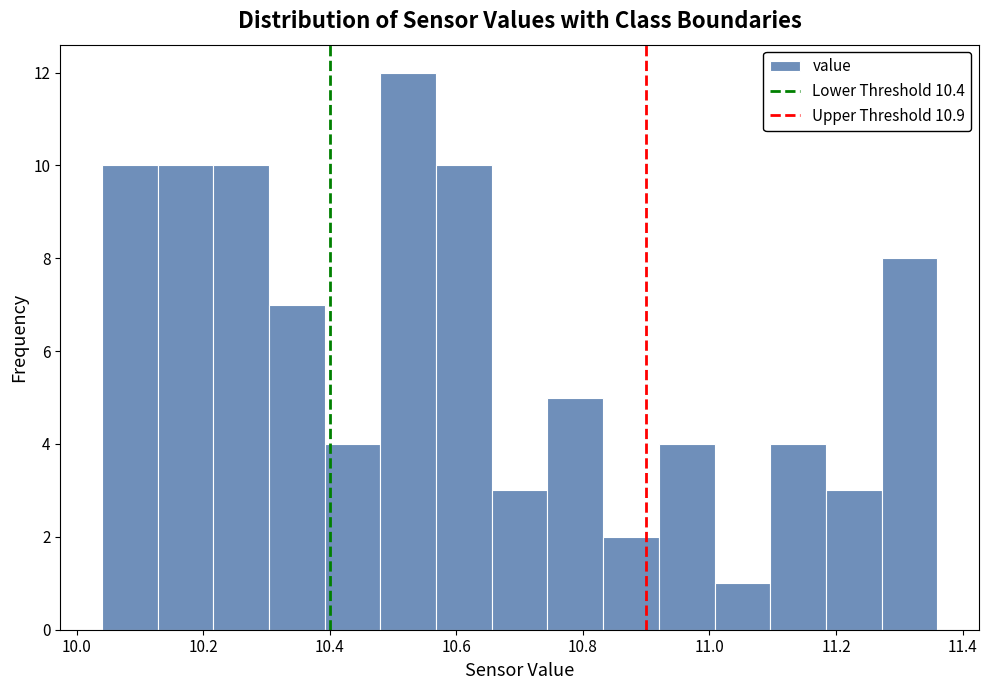

Which range on the x-axis has the tallest bar?

10.480 to 10.568